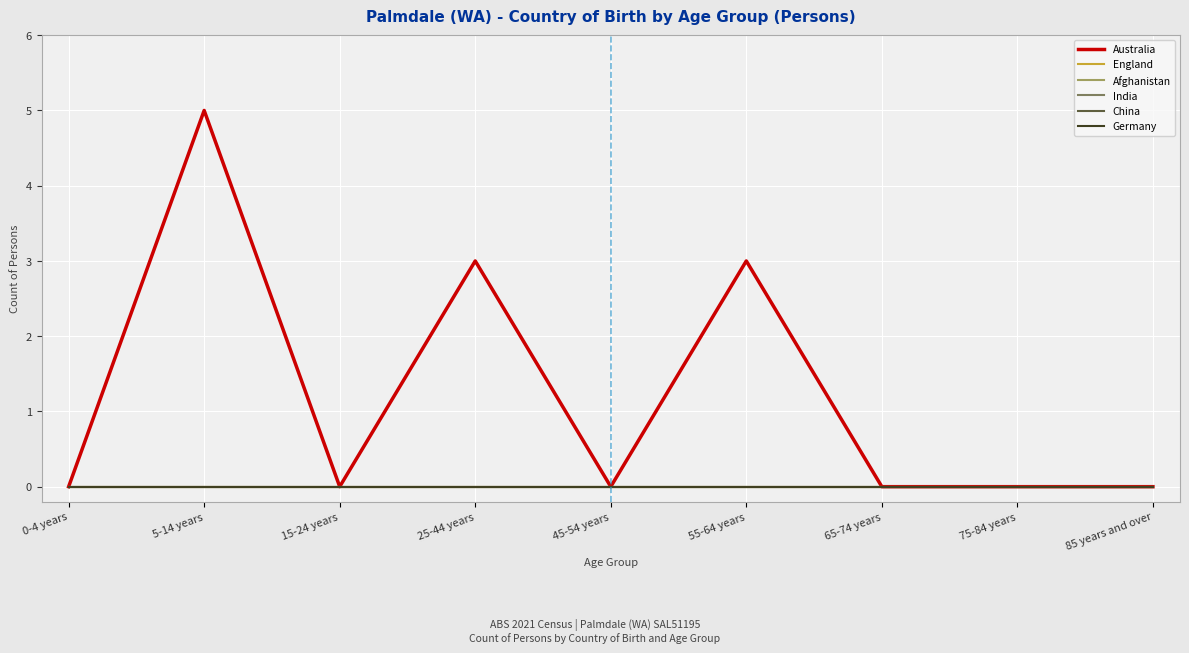

Is the value of Afghanistan at 65-74 years greater than the value of Australia at 15-24 years?

No